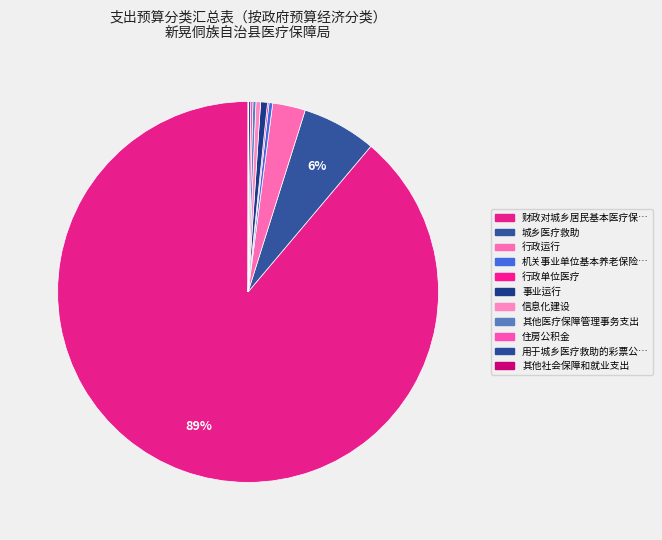

How many segments does this pie chart have?

11